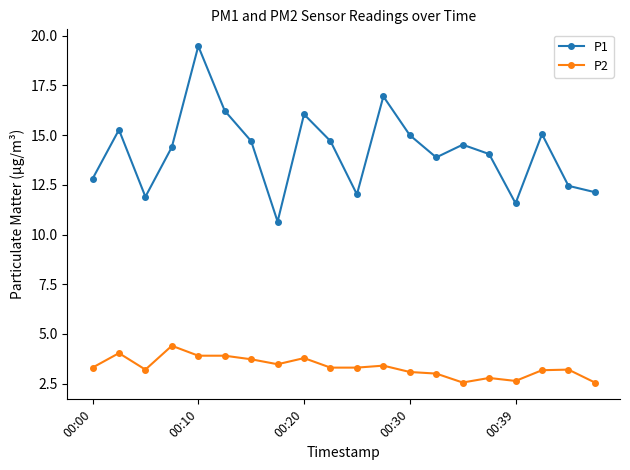

How many lines are shown in the chart?

2